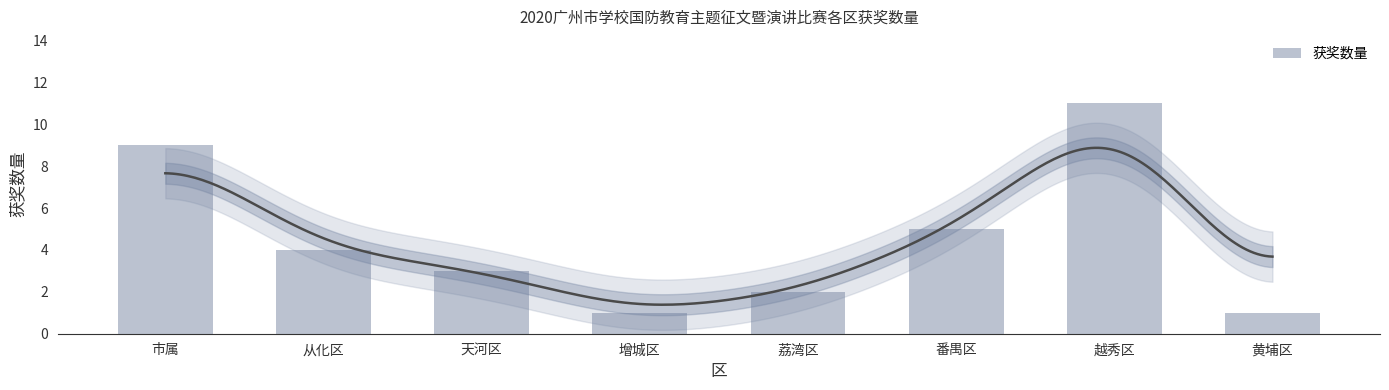

Reading left to right, list all the values displayed in this chart.

9	4	3	1	2	5	11	1